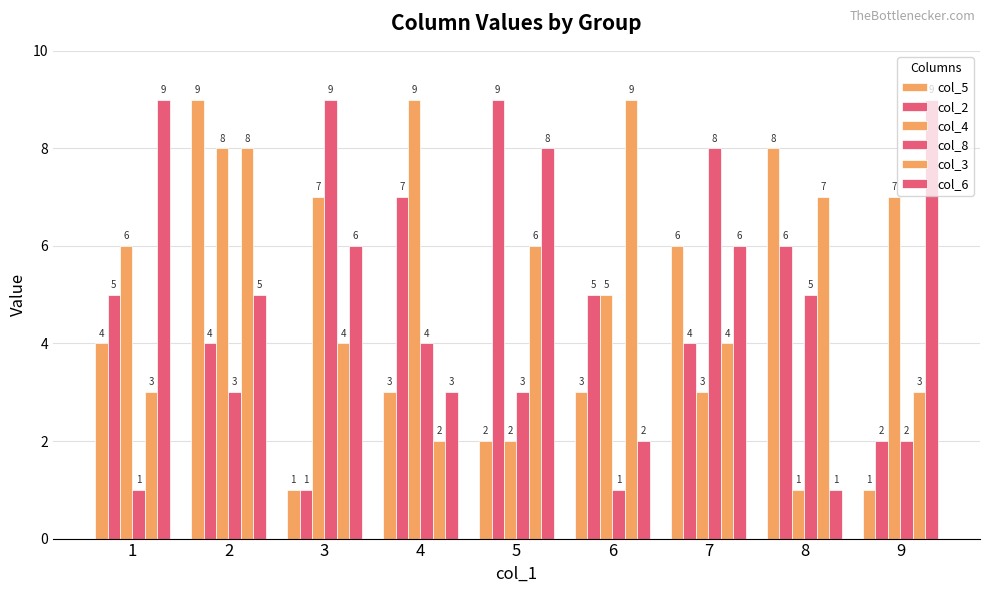

What is the spread (max minus min) of values at 1?

8